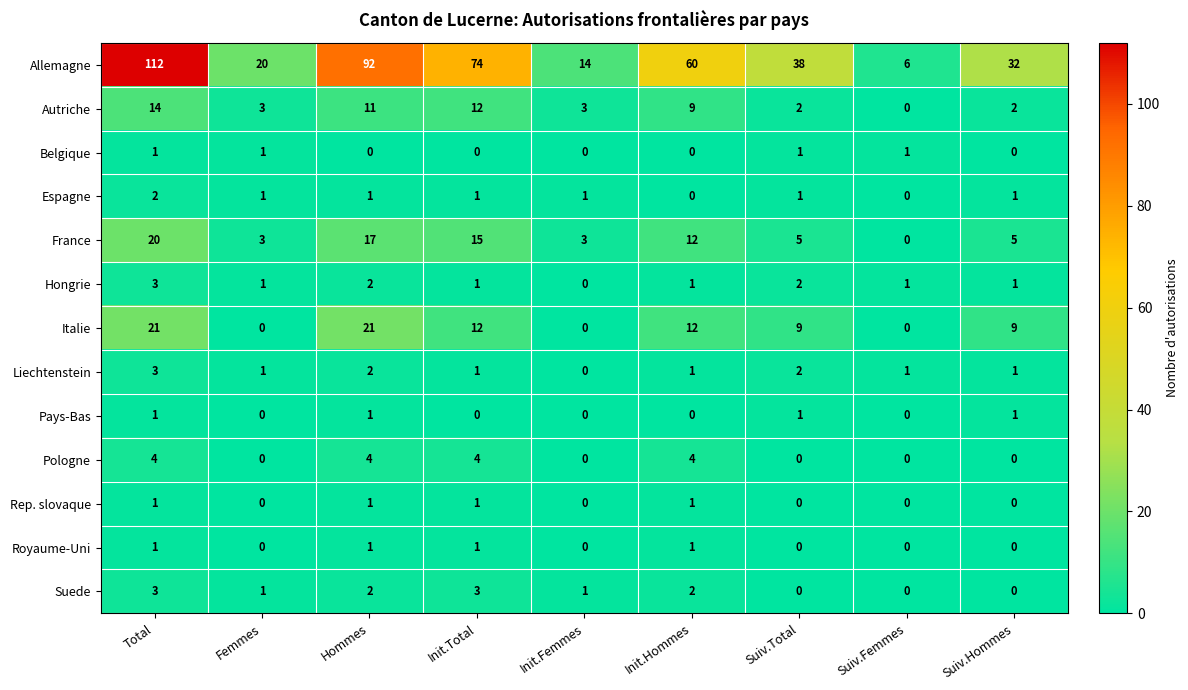

How many distinct data groups are displayed?

13